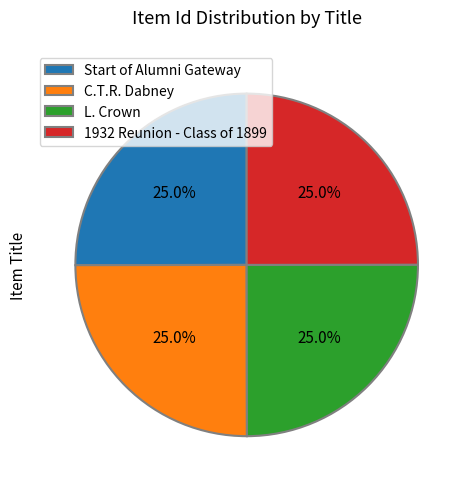

Is there a majority slice in this chart?

No